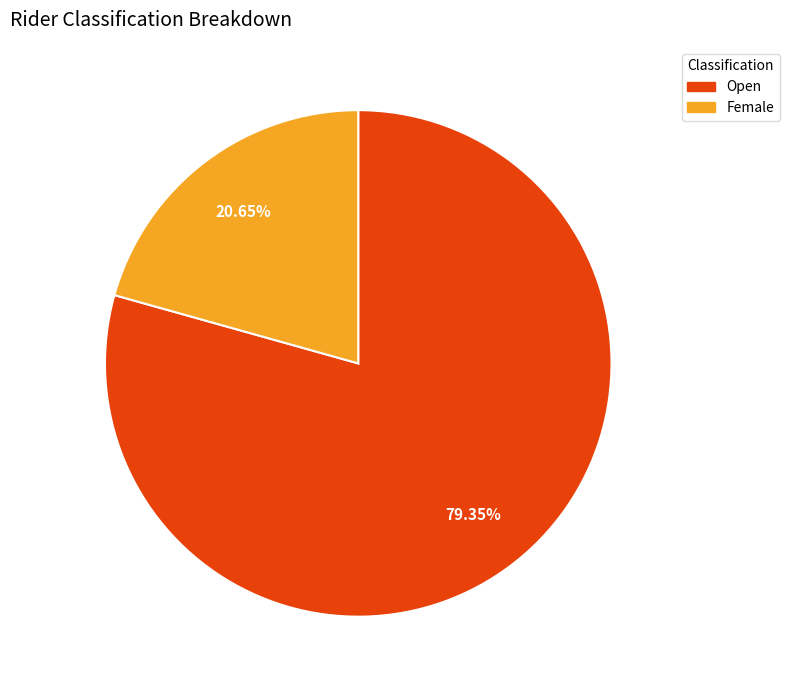

How many segments does this pie chart have?

2